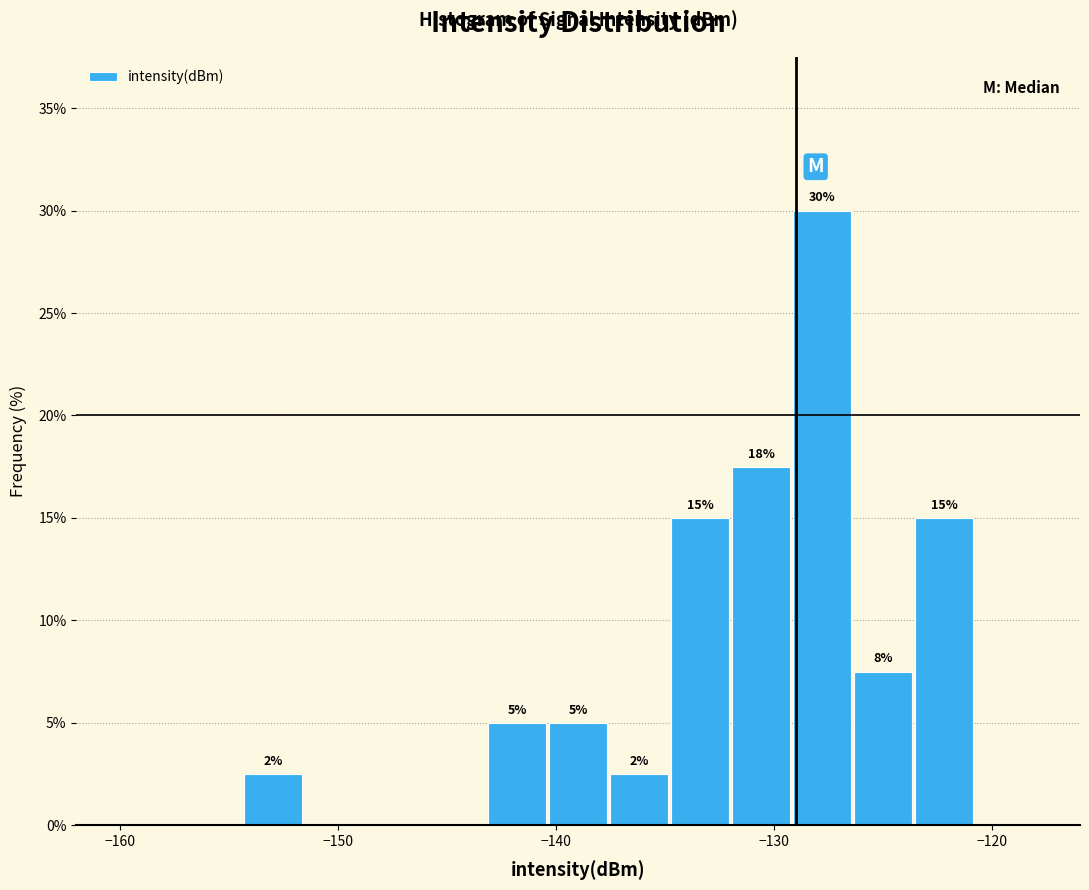

Around what value on the x-axis is the tallest bar? Give the approximate position of its centre, as read against the axis.

-128